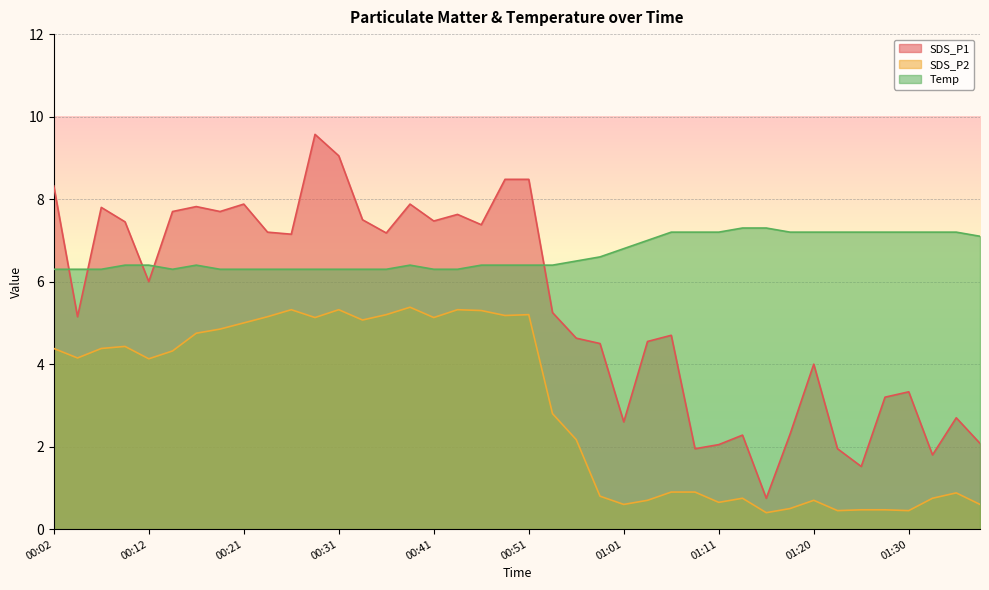

What is the maximum value shown in the chart?

9.6